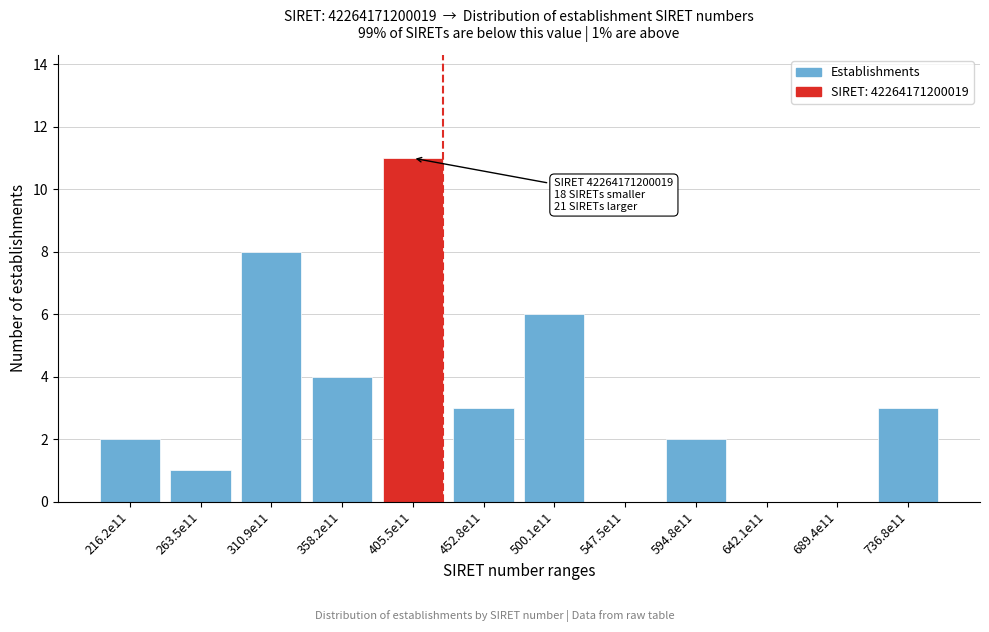

Reading left to right, transcribe all the data shown in this chart.

216.2e11=2	263.5e11=1	310.9e11=8	358.2e11=4	405.5e11=11	452.8e11=3	500.1e11=6	547.5e11=0	594.8e11=2	642.1e11=0	689.4e11=0	736.8e11=3